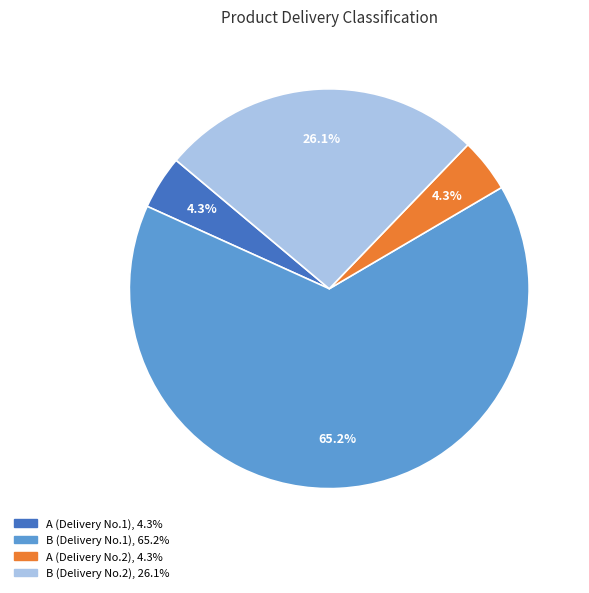

Is there a majority slice in this chart?

Yes